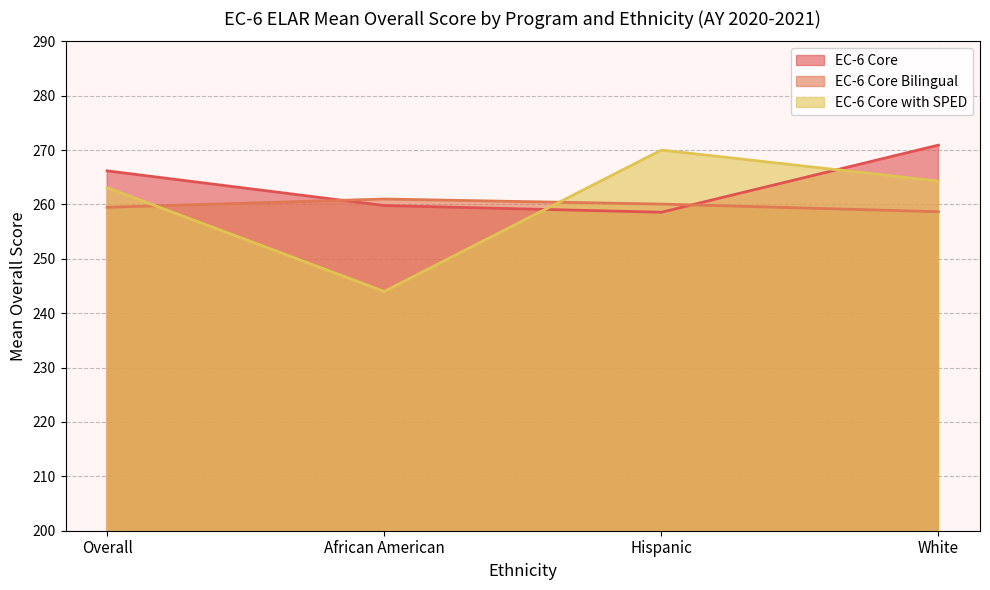

Which series has the largest total across all categories?

EC-6 Core